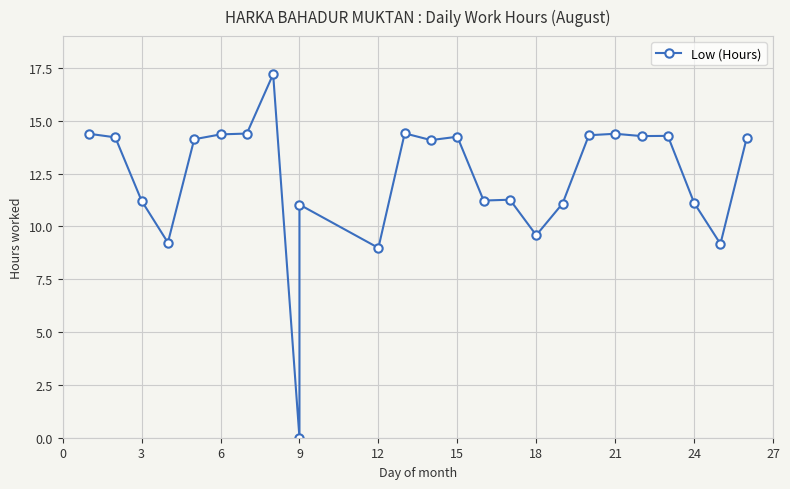

True or false: the data has more than 2 interior local peaks.

True